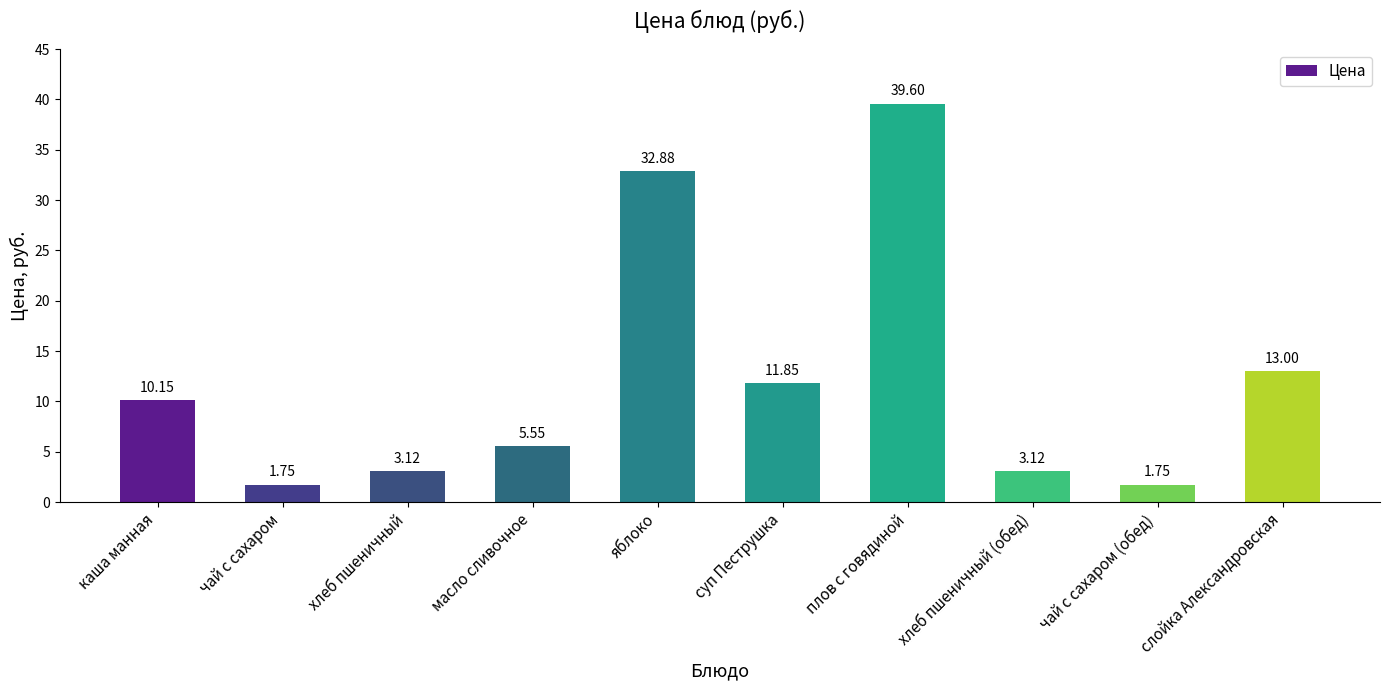

How many series are shown in this chart?

1